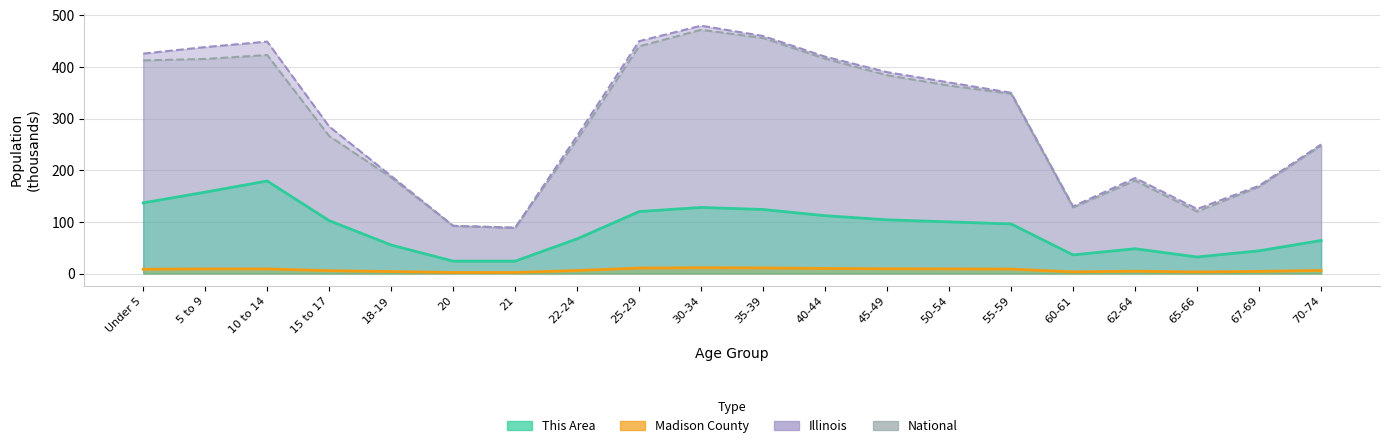

How many lines are shown in the chart?

4